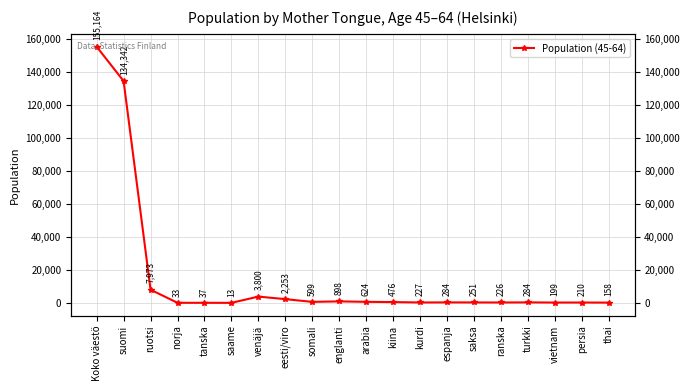

What is the smallest value displayed?

13